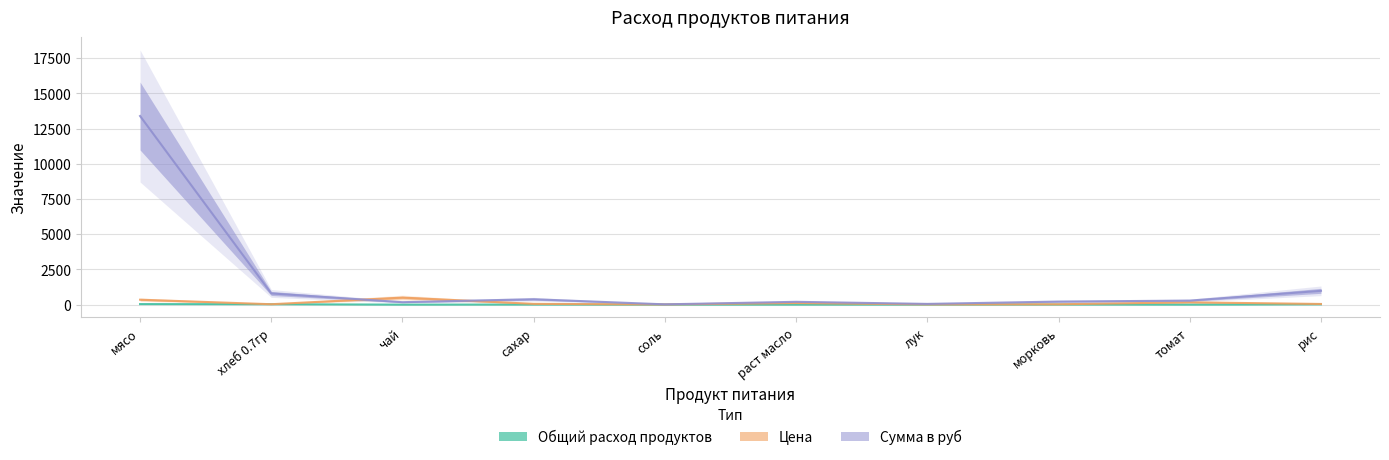

Is the value of Сумма в руб at чай greater than the value of Цена at морковь?

Yes